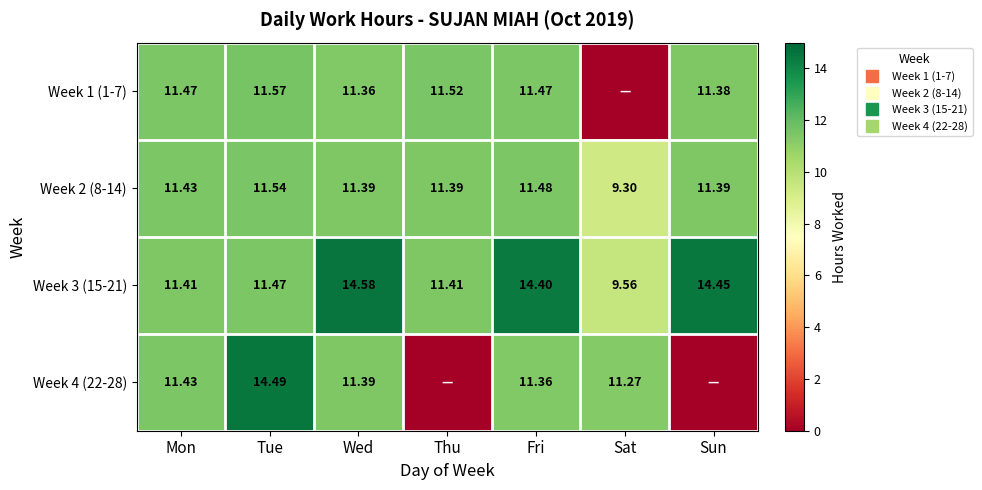

What is the spread (max minus min) of values at Wed?

3.2